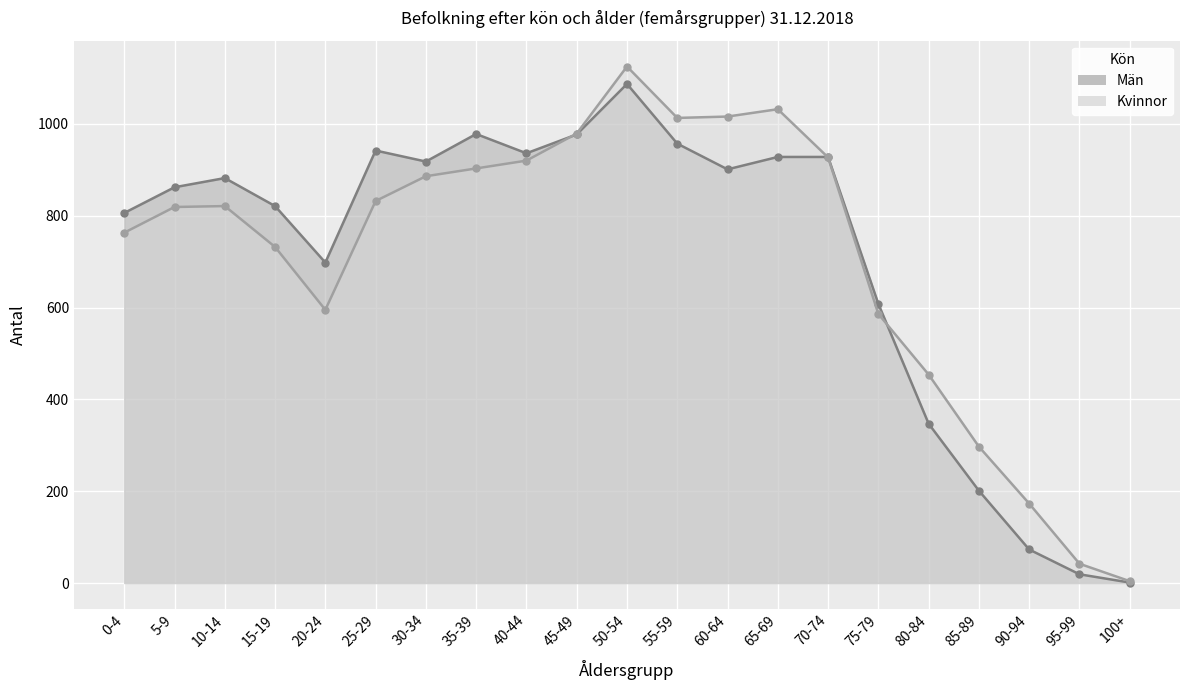

Which has a higher value, 40-44 or 35-39?

40-44